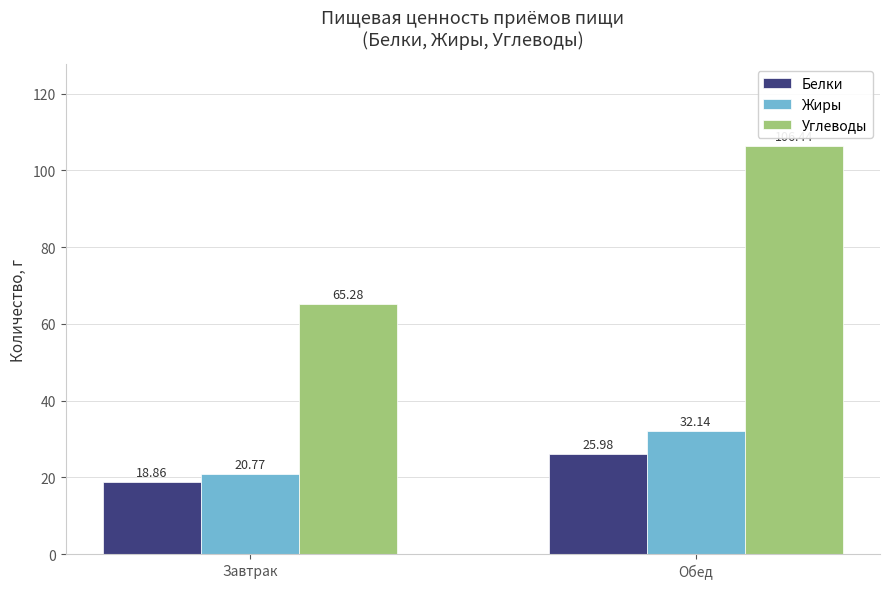

At which label does Жиры first exceed 32?

Обед